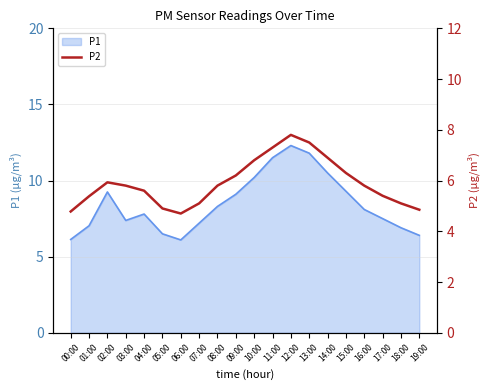

Where does the data first go above 5?

01:00